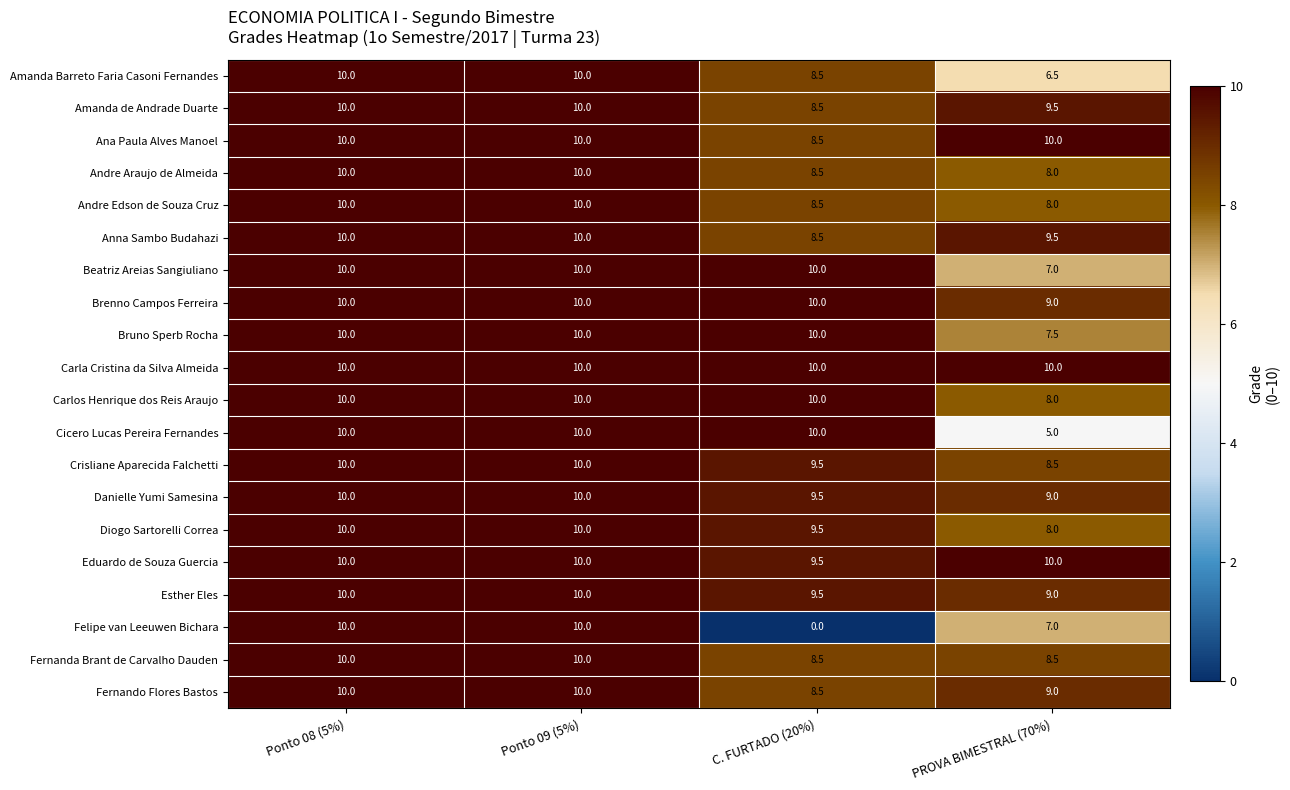

What is the maximum value for Fernando Flores Bastos?

10.0